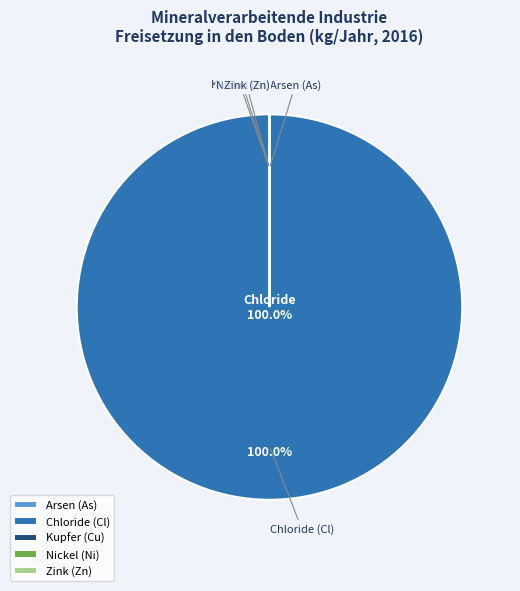

Does any single category account for the majority?

Yes